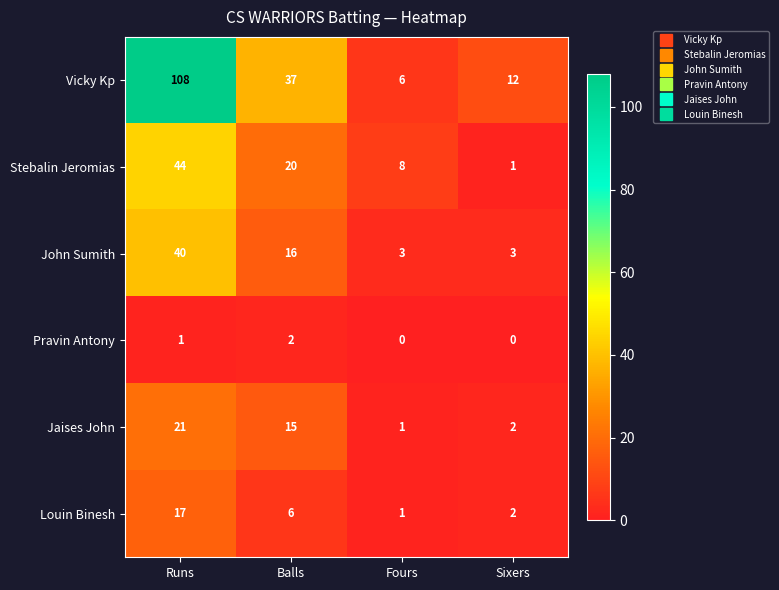

List the series in order of their peak value, highest first.

Vicky Kp, Stebalin Jeromias, John Sumith, Jaises John, Louin Binesh, Pravin Antony